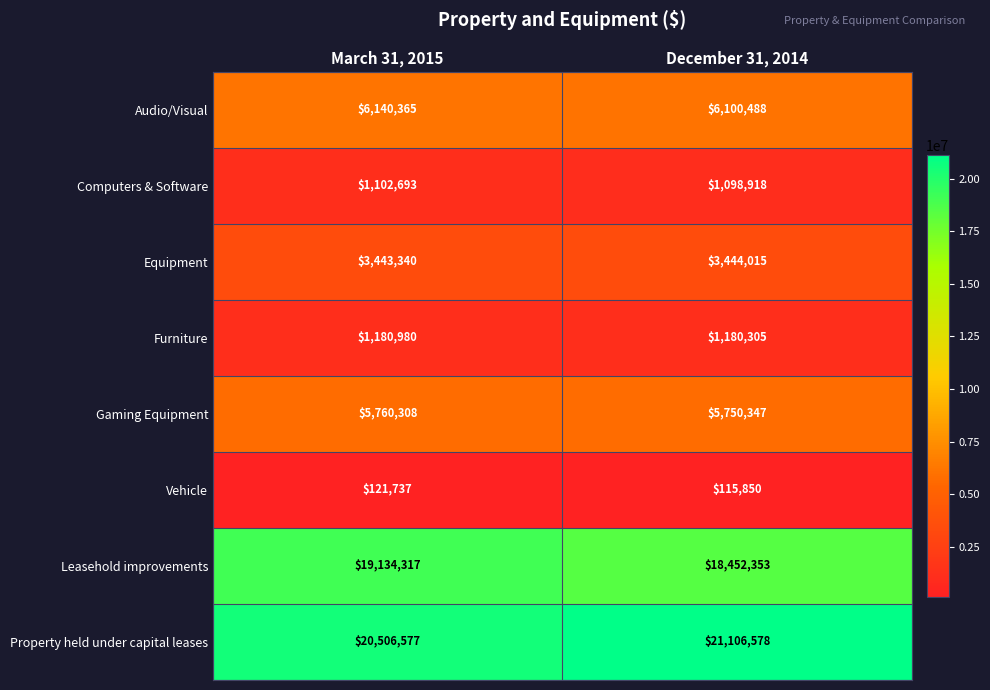

Reading left to right, list all the values displayed in this chart.

Audio/Visual: March 31, 2015=6140365	December 31, 2014=6100488
Computers & Software: March 31, 2015=1102693	December 31, 2014=1098918
Equipment: March 31, 2015=3443340	December 31, 2014=3444015
Furniture: March 31, 2015=1180980	December 31, 2014=1180305
Gaming Equipment: March 31, 2015=5760308	December 31, 2014=5750347
Vehicle: March 31, 2015=121737	December 31, 2014=115850
Leasehold improvements: March 31, 2015=19134317	December 31, 2014=18452353
Property held under capital leases: March 31, 2015=20506577	December 31, 2014=21106578